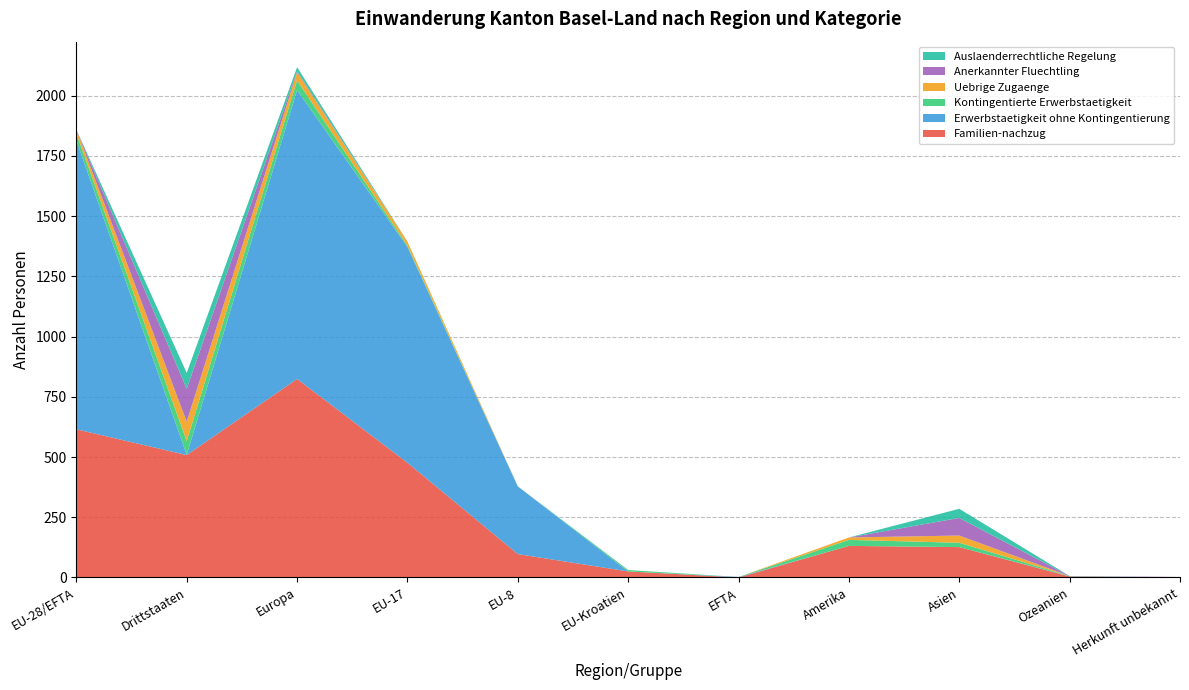

Reading right to left, list all the values displayed in this chart.

Familien-nachzug: 0	4	126	131	0	25	97	476	824	508	615
Erwerbstaetigkeit ohne Kontingentierung: 0	1	0	0	2	0	281	896	1199	1	1199
Kontingentierte Erwerbstaetigkeit: 0	1	18	25	0	6	0	5	40	57	28
Uebrige Zugaenge: 0	0	30	10	0	0	0	17	34	81	17
Anerkannter Fluechtling: 2	0	73	0	0	0	0	0	4	136	0
Auslaenderrechtliche Regelung: 0	0	38	0	0	0	0	0	17	66	0